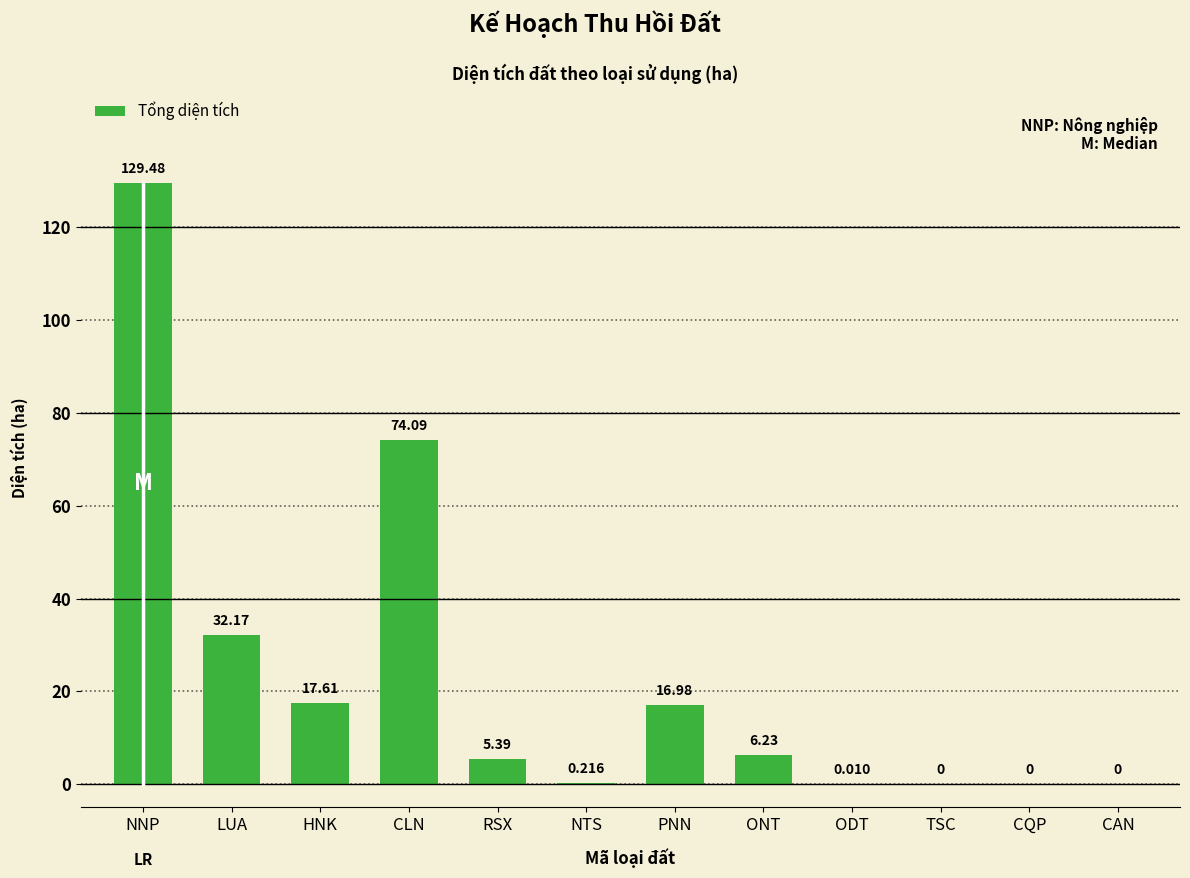

Which category has the highest value across all series?

NNP